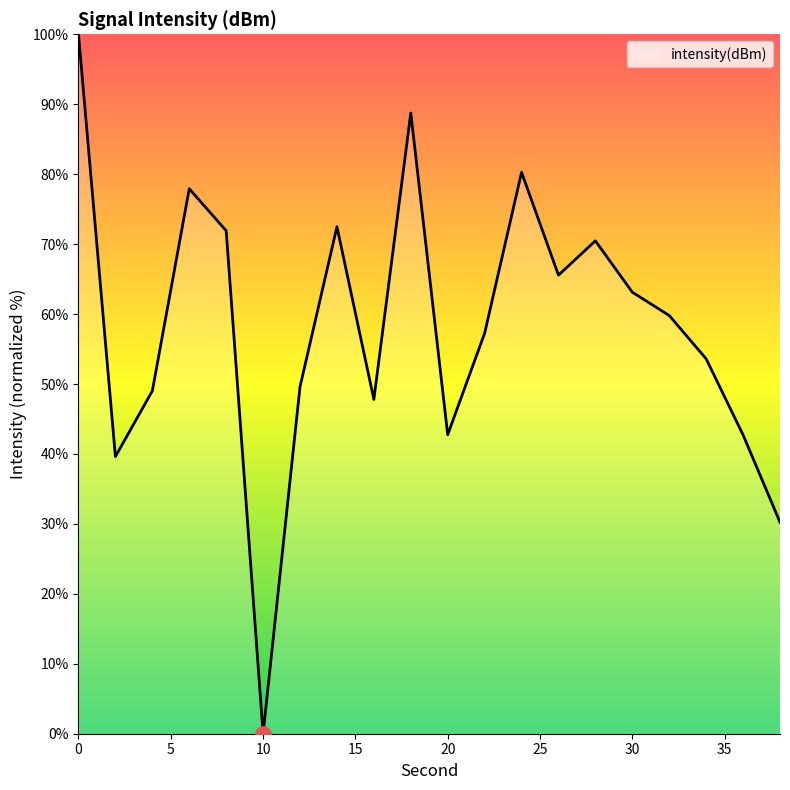

What is the difference between the maximum and minimum values?

100.0